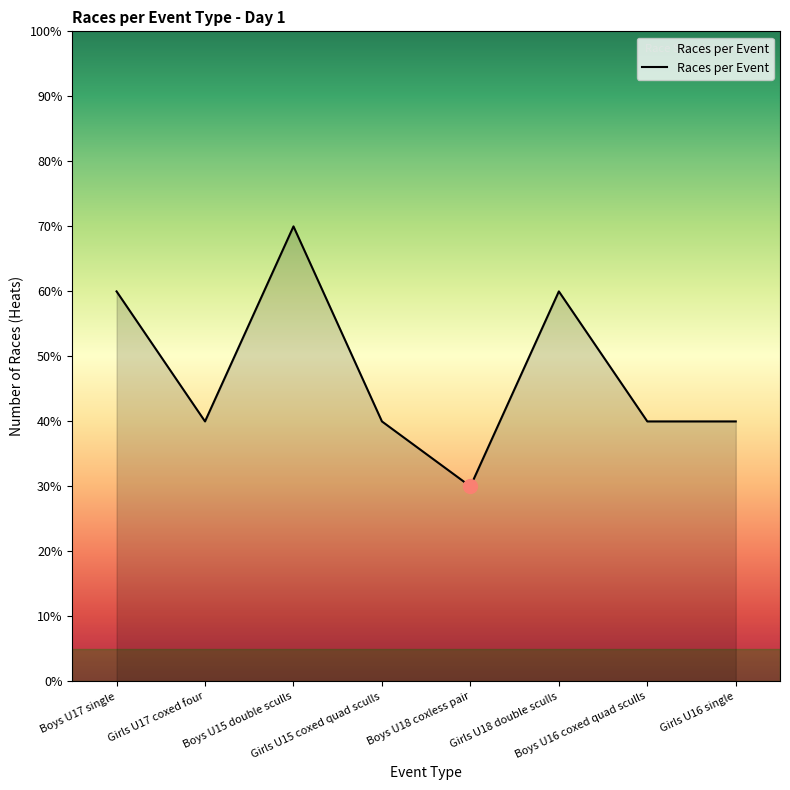

Reading left to right, what are all the values shown in this chart?

Boys U17 single=6	Girls U17 coxed four=4	Boys U15 double sculls=7	Girls U15 coxed quad sculls=4	Boys U18 coxless pair=3	Girls U18 double sculls=6	Boys U16 coxed quad sculls=4	Girls U16 single=4